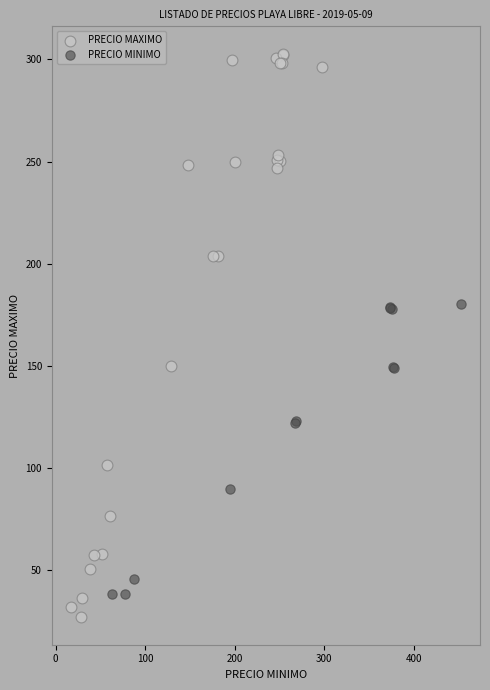

Which series reaches the maximum Y coordinate?

PRECIO MAXIMO